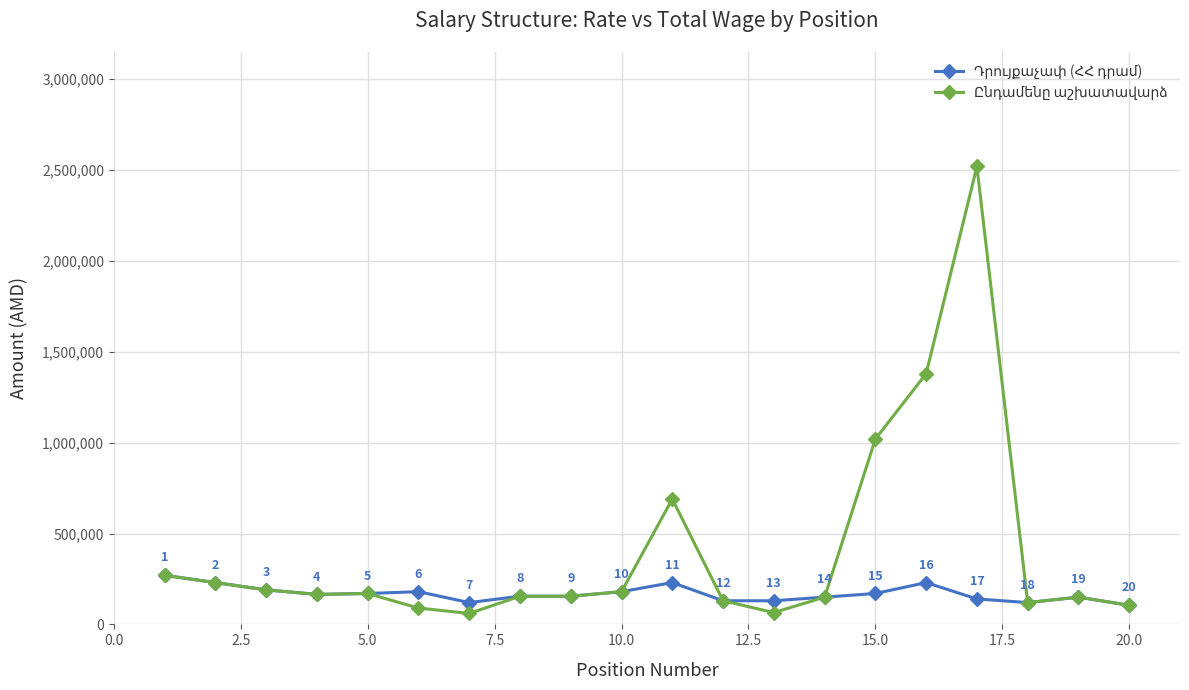

At how many categories does at least one series exceed 993884?

3